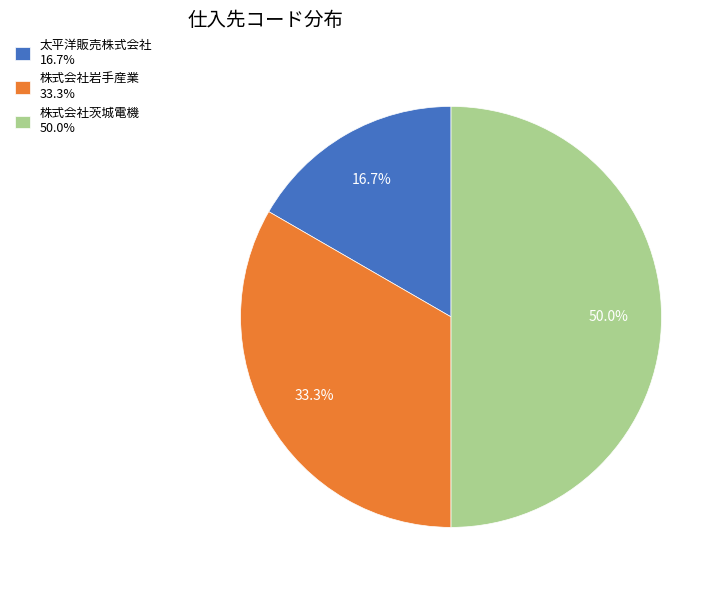

To the nearest percent, what percentage of the pie is 株式会社茨城電機?

50%